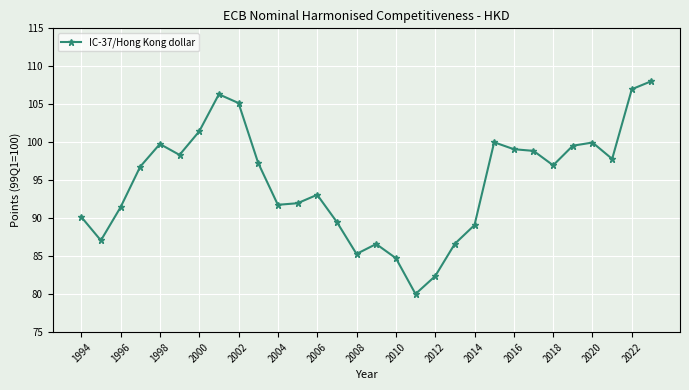

What is the value of the 29th point from the left?

107.0